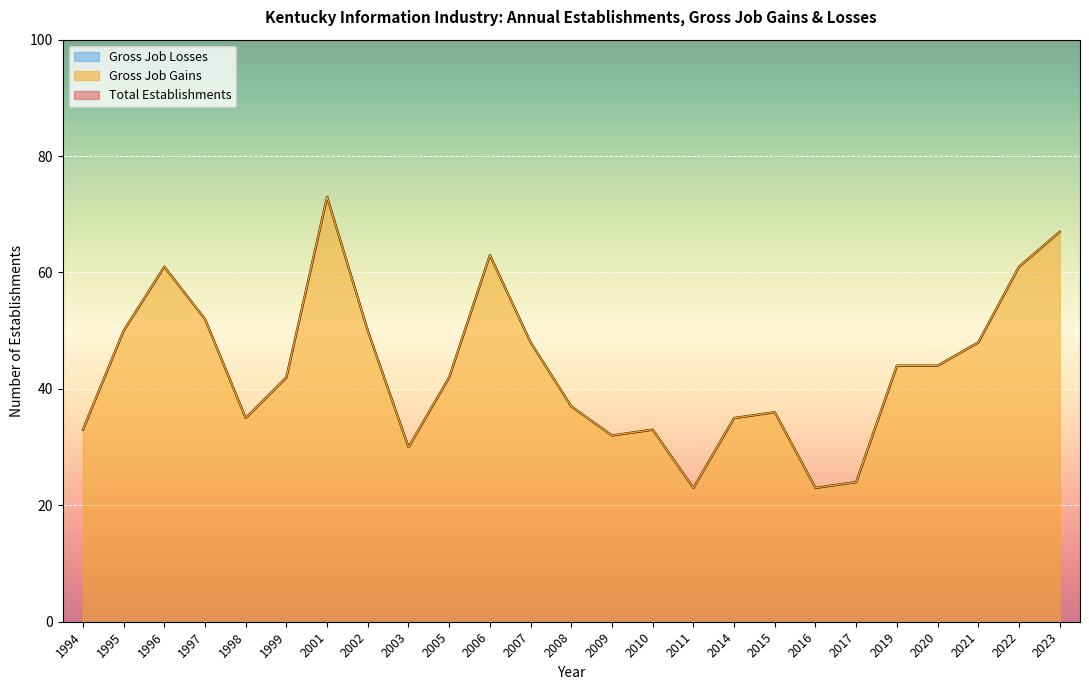

True or false: Total Establishments and Gross Job Gains intersect in this chart.

False